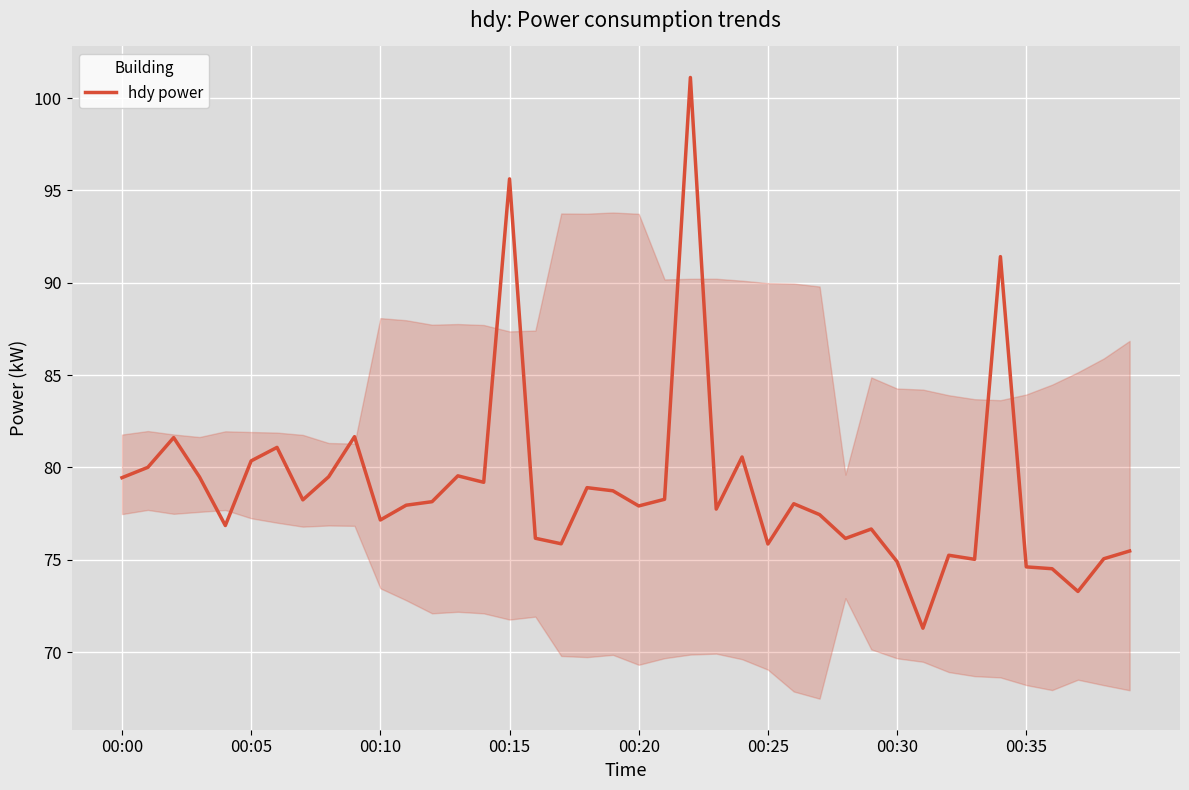

What is the minimum value shown in the chart?

71.3